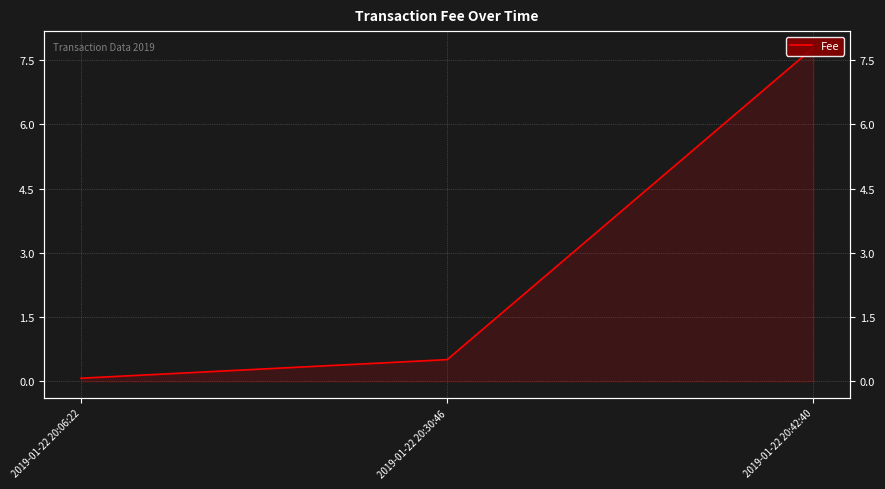

Which has a higher value, 2019-01-22 20:30:46 or 2019-01-22 20:42:40?

2019-01-22 20:42:40